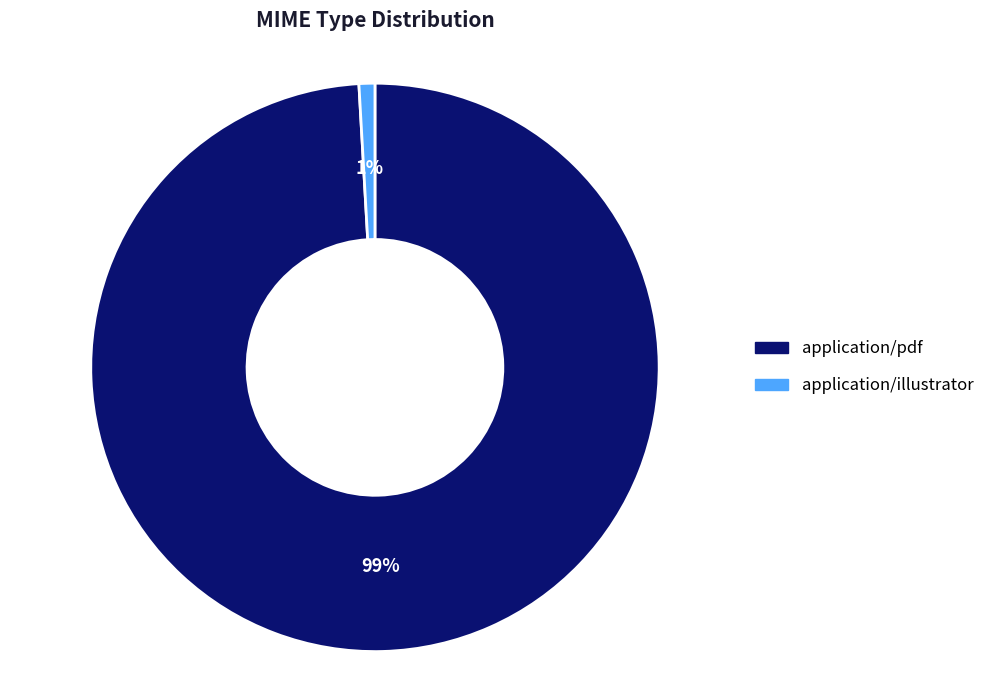

Is it true that application/pdf is 89% of the pie?

False